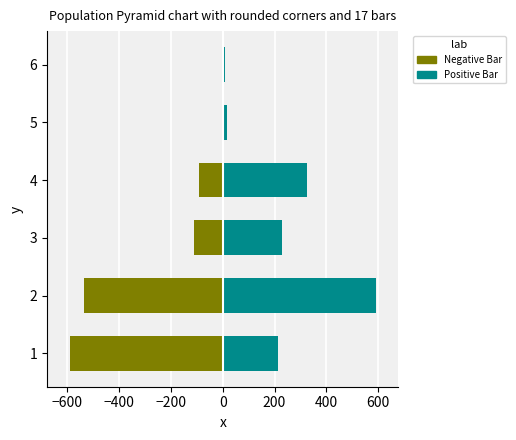

Between 1 and 3, which series saw the biggest shift?

Negative Bar